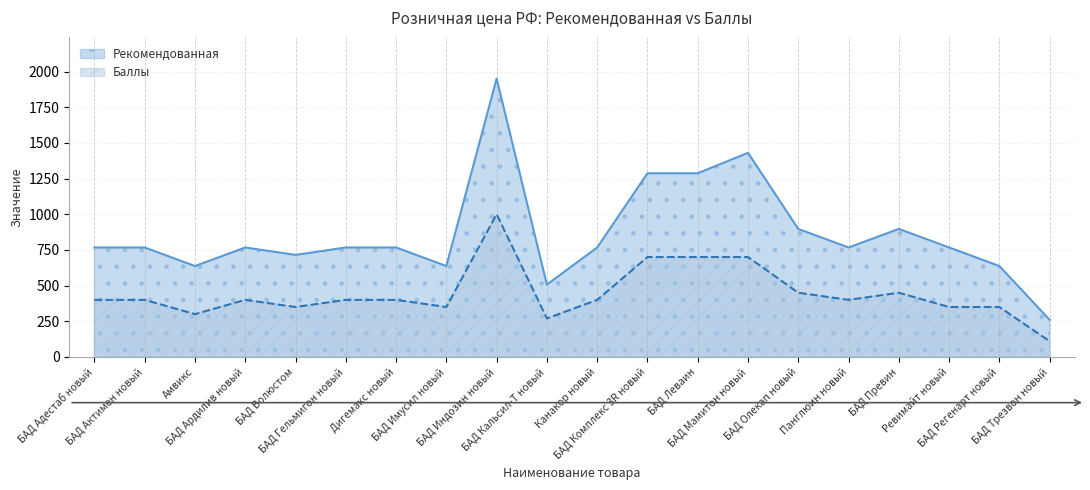

At which category does Баллы reach its first local peak?

БАД Ардилив новый